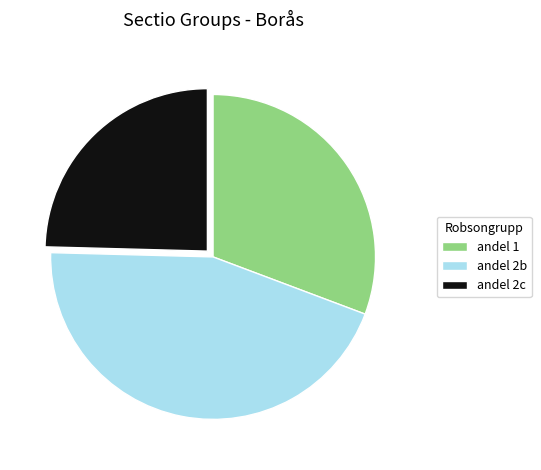

Combined, do andel 1 and andel 2c account for over 50%?

Yes